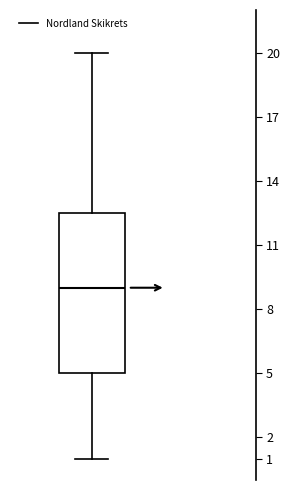

Transcribe this box plot: give where the median line is, the range the box spans, and where the two whiskers end, as read against the y-axis. The values are not printed on the chart, so give them approximately, as read against the axis.

median 9.0, box 5.0 to 12.5, whiskers 1.0 to 20.0